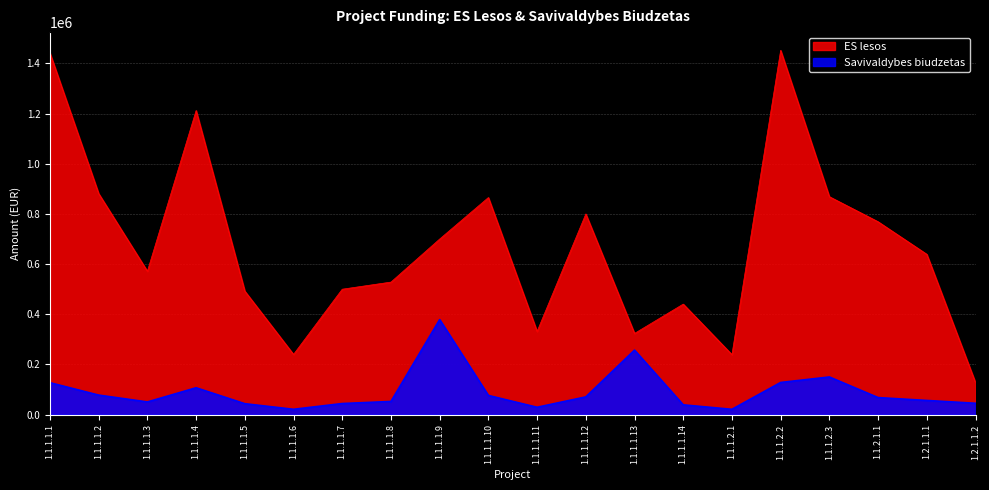

True or false: ES lesos has more than 2 points higher than both neighbors.

True